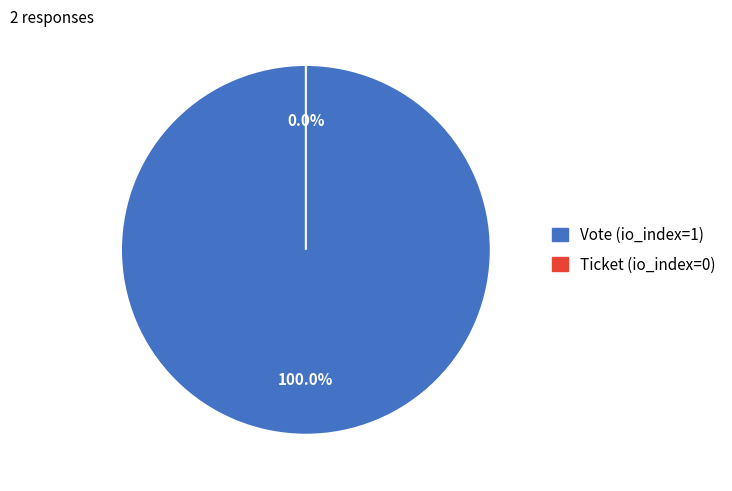

Is the sum of Vote (io_index=1) and Ticket (io_index=0) greater than half?

Yes